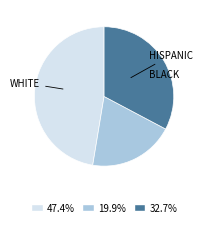

Is there a majority slice in this chart?

No